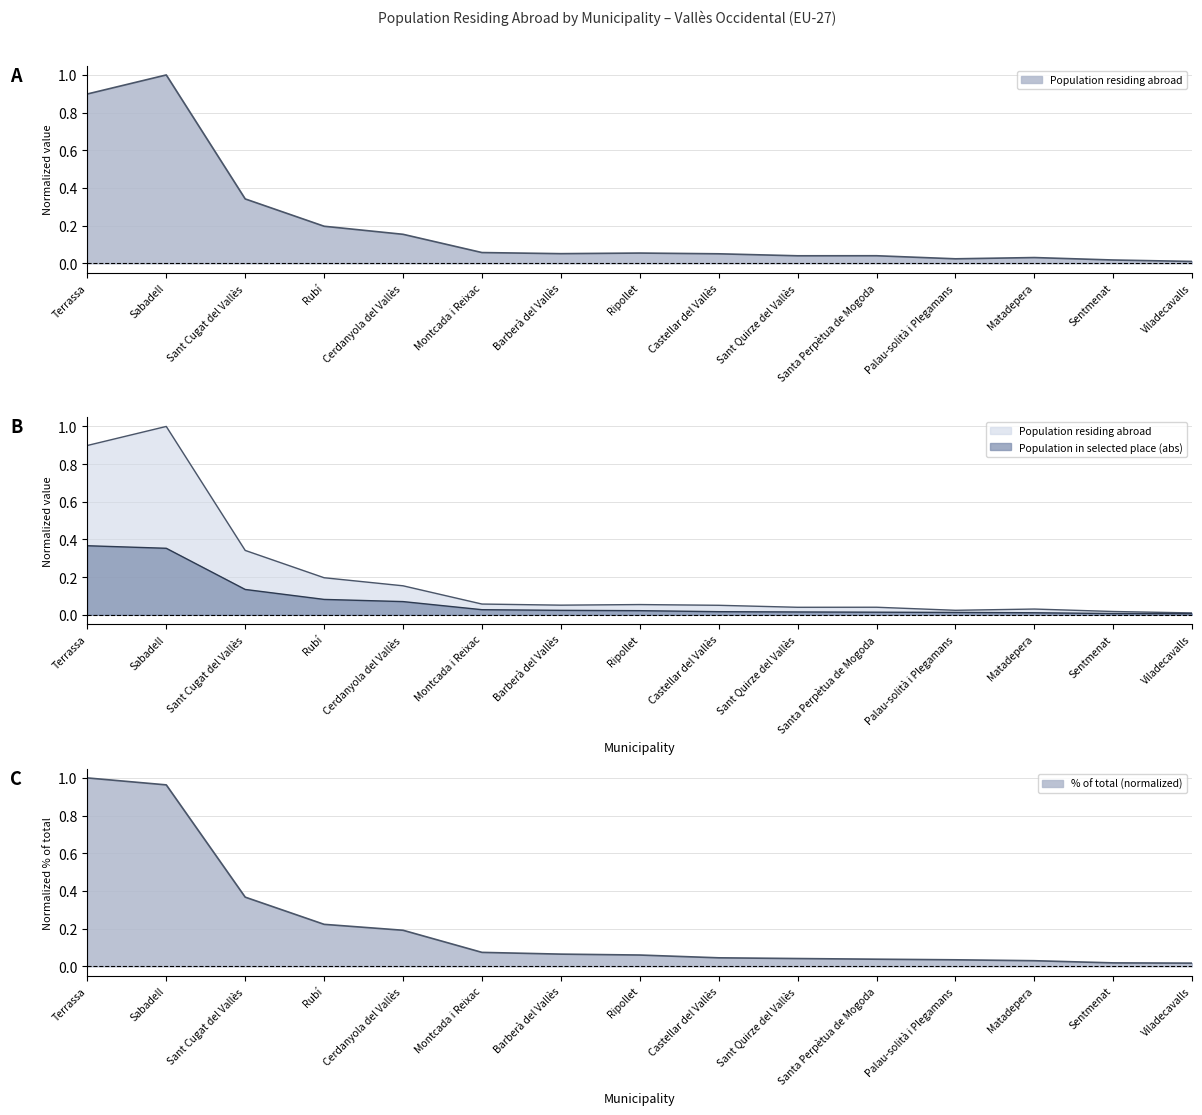

What is the label of the 5th point from the left?

Cerdanyola del Vallès